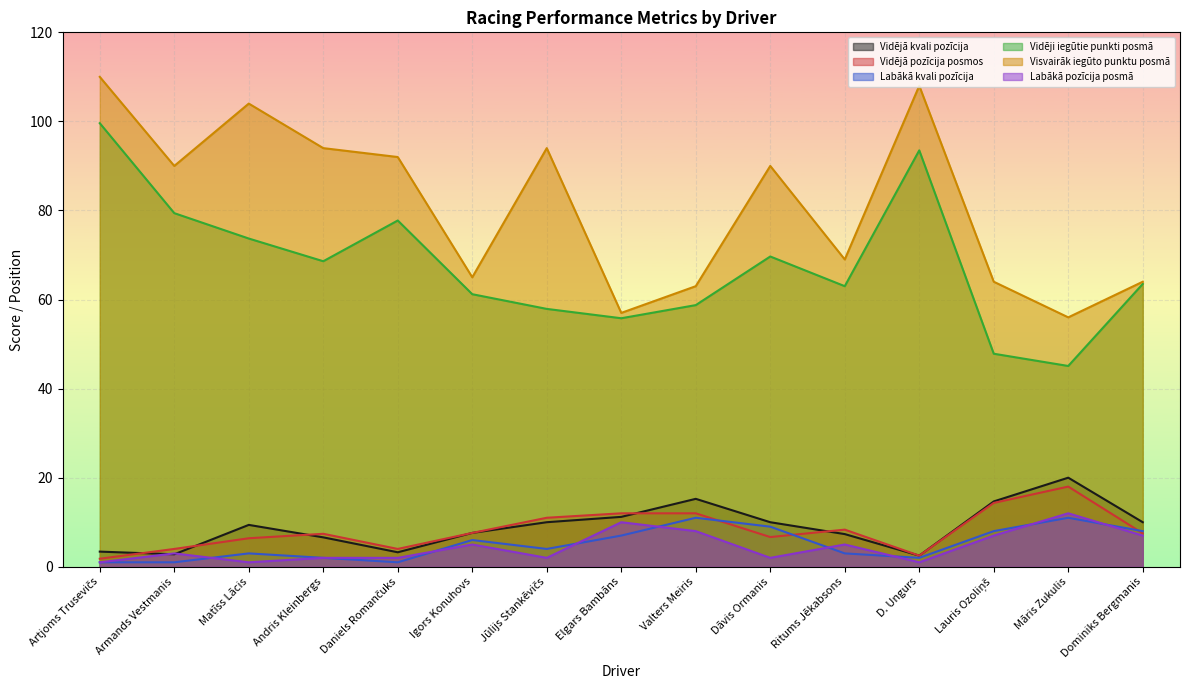

The Vidējā kvali pozīcija series shows 10.5 at Valters Meiris. True or false?

False